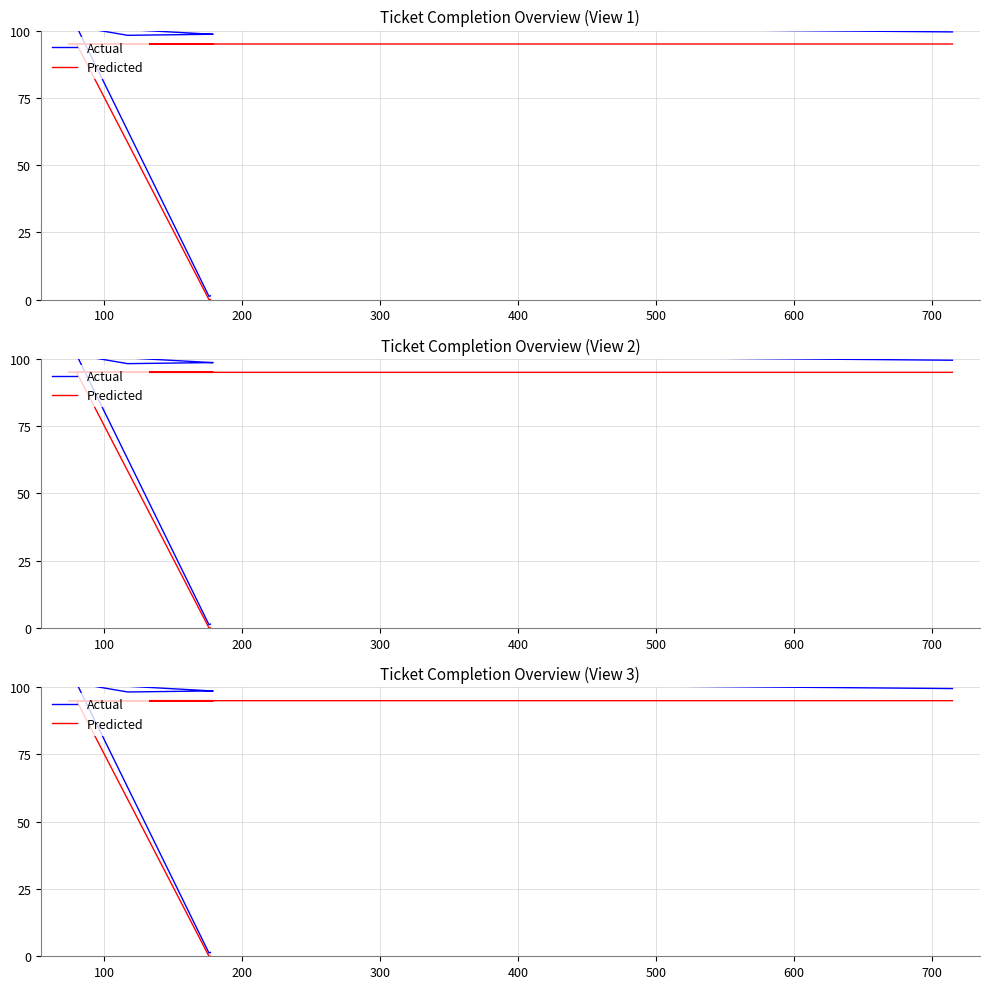

What is the value of the Actual point at the 8th from the left?

101.5